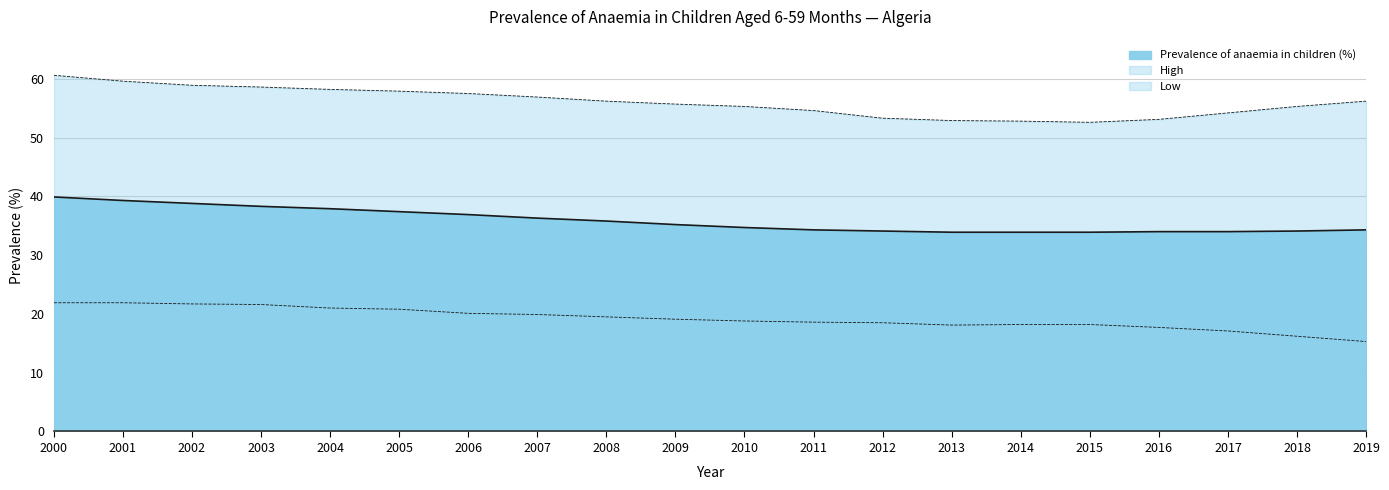

The value of Low at 2013 is 18.1. True or false?

True